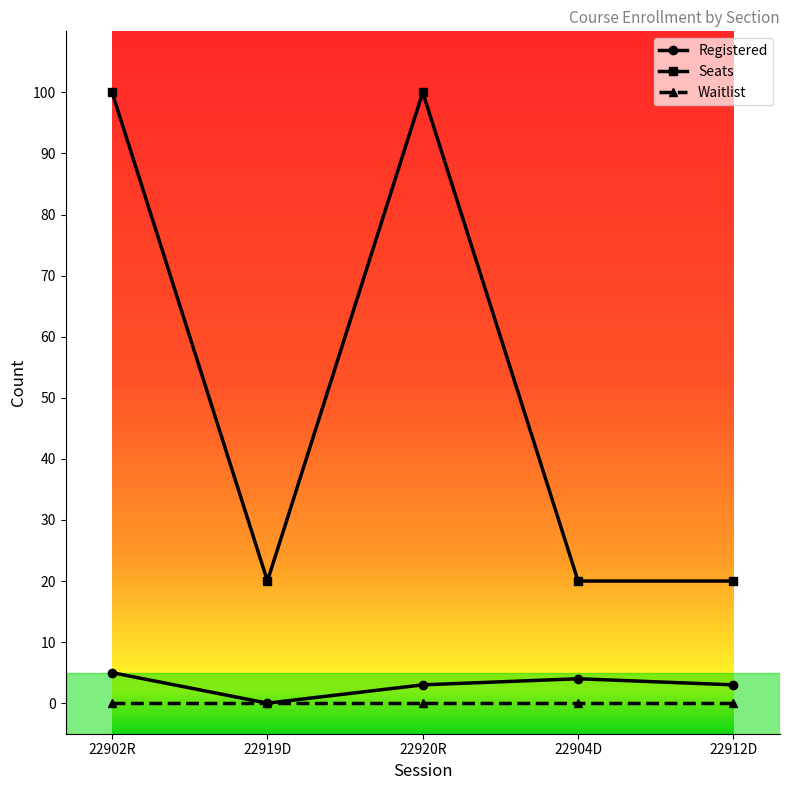

The value of Seats at 22912D is 20. True or false?

True